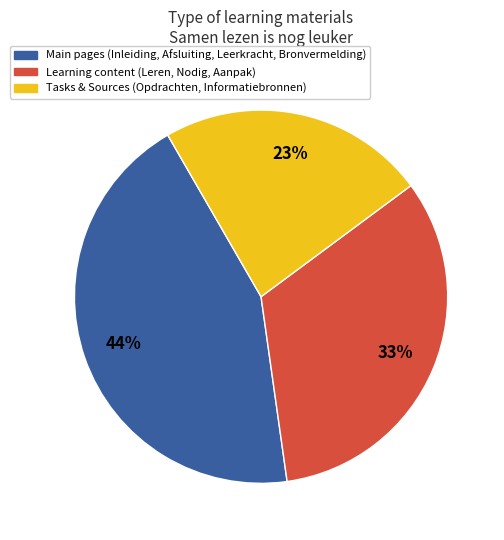

What percentage is the Tasks & Sources (Opdrachten, Informatiebronnen) slice, to the nearest percent?

23%